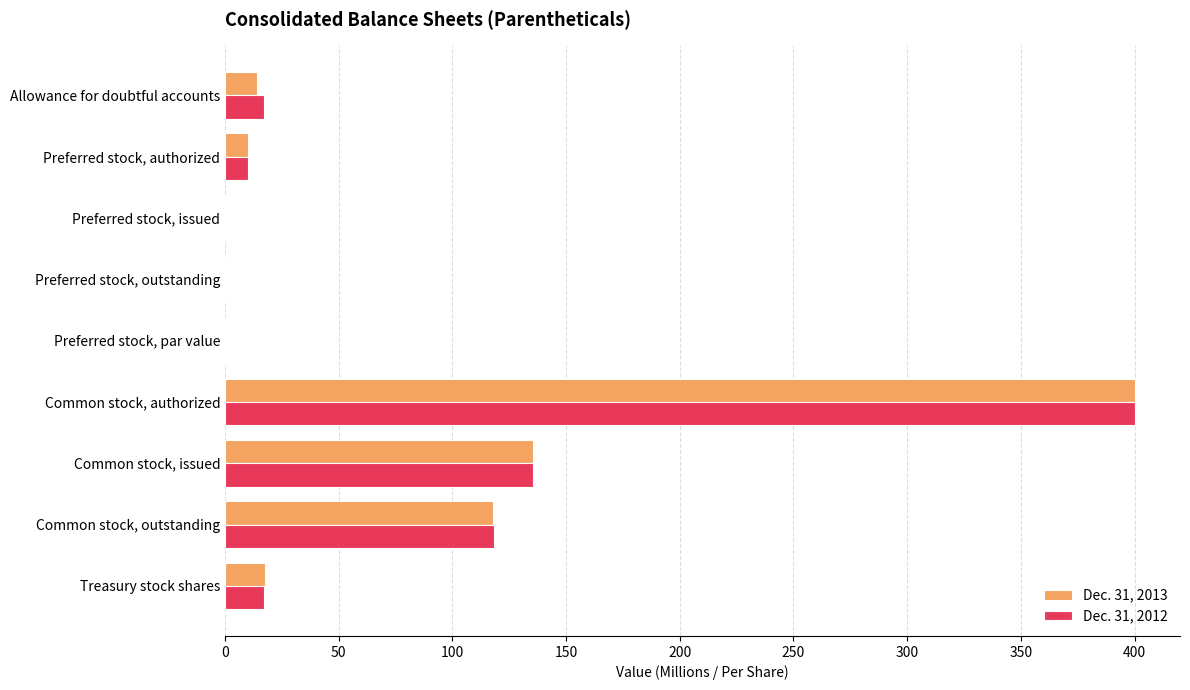

What is the maximum value for Dec. 31, 2013?

400.0